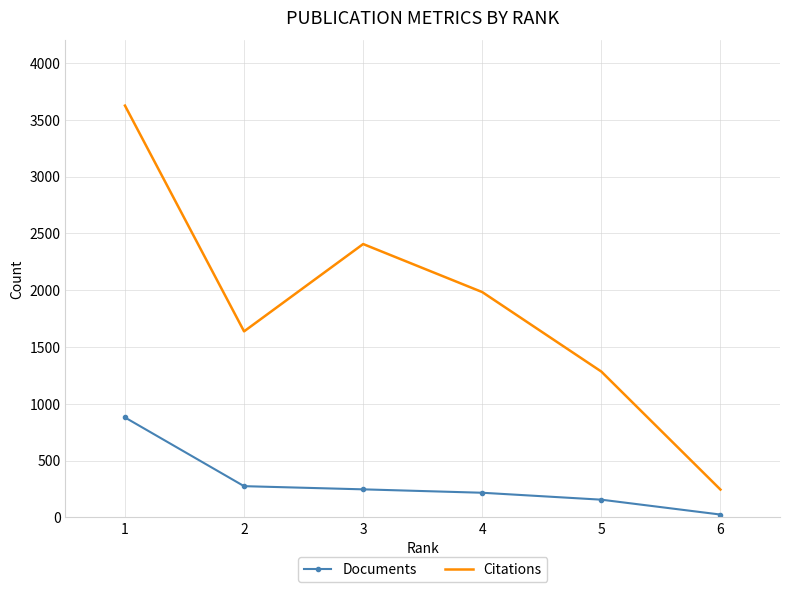

How many Citations values are between 1284 and 2407?

4